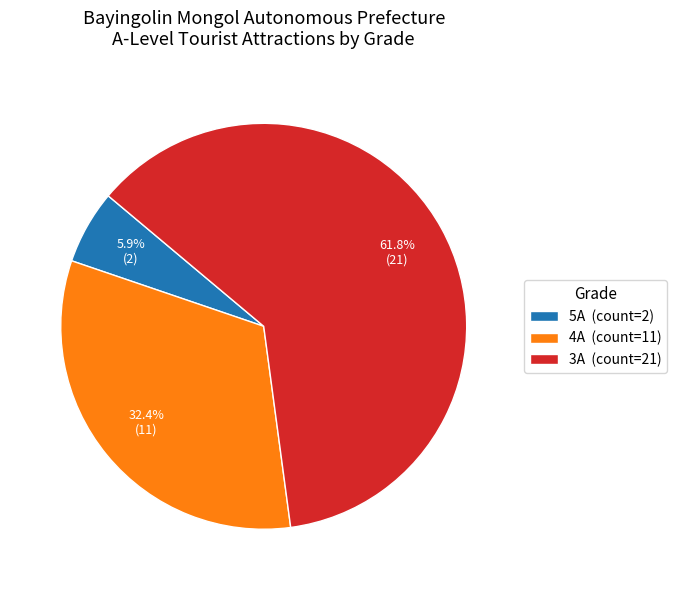

Is the sum of 3A and 5A greater than half?

Yes